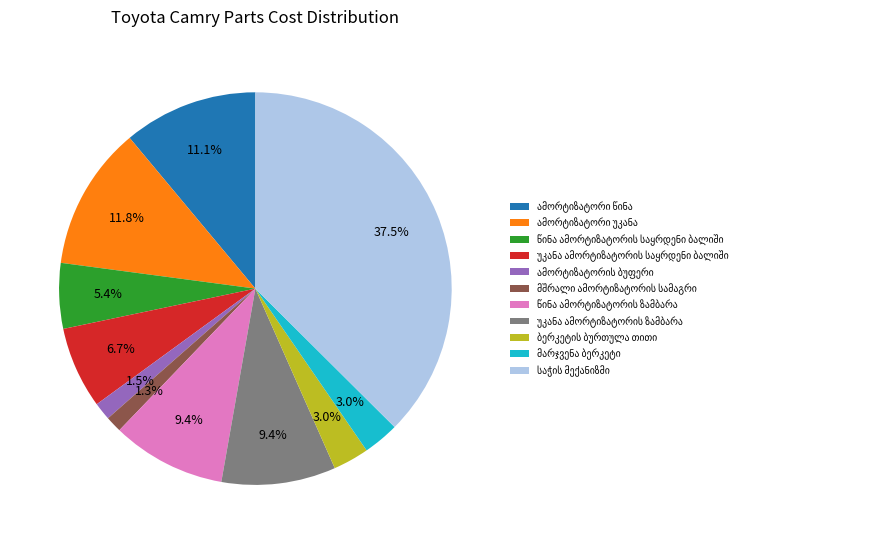

Is there a majority slice in this chart?

No